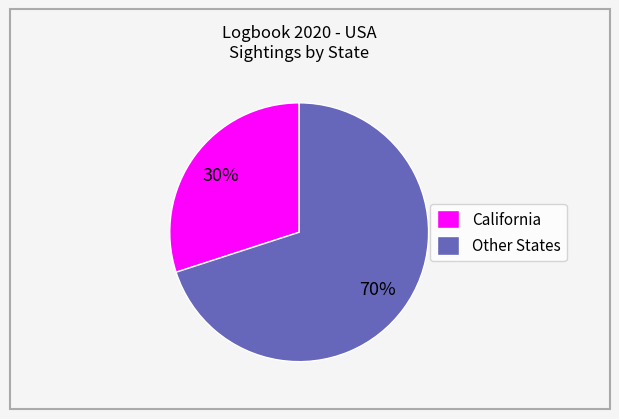

Combined, do Other States and California account for over 50%?

Yes